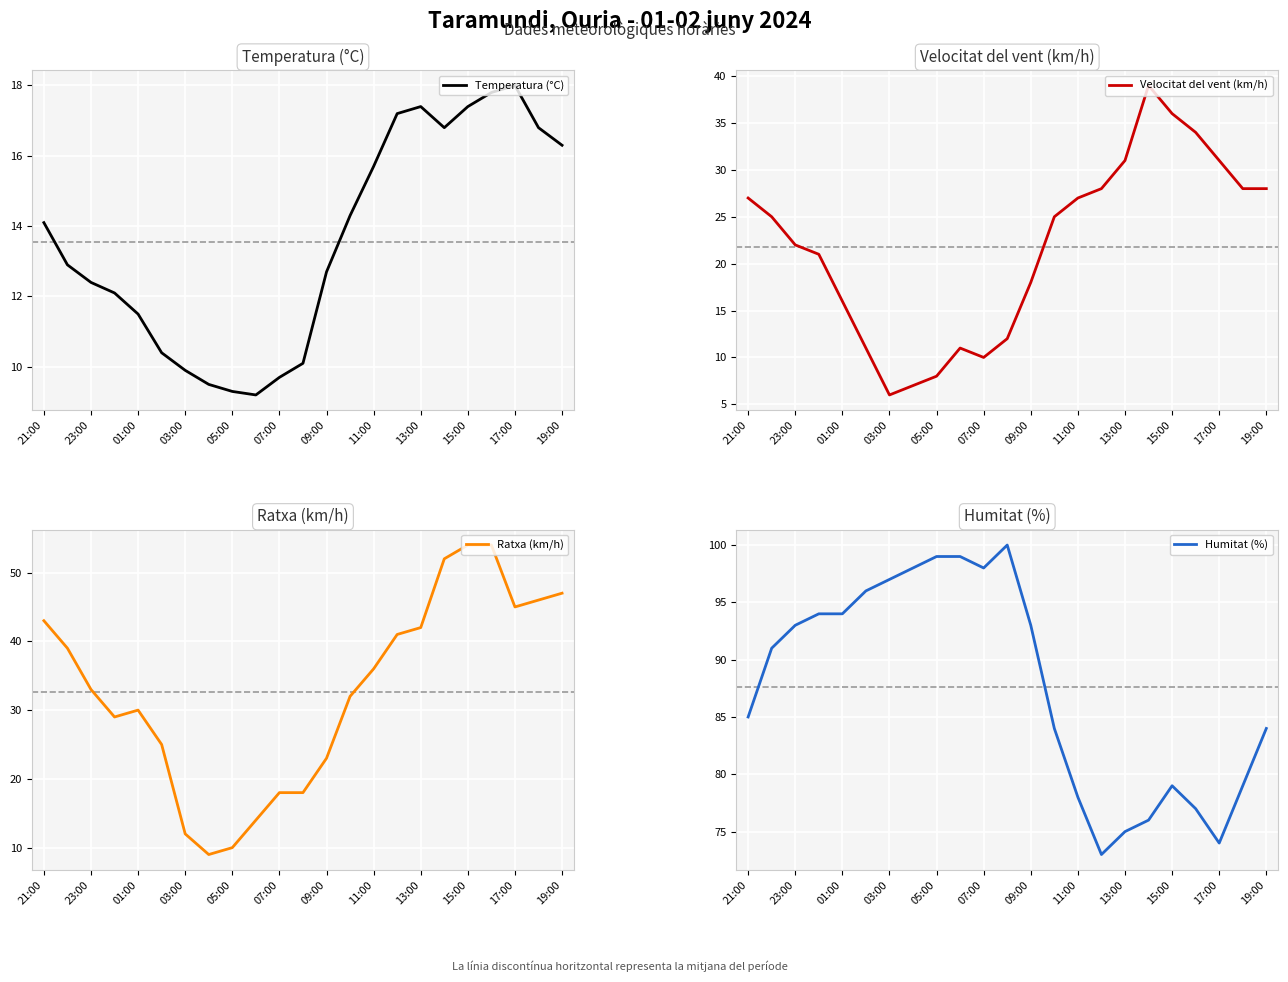

What is the sum of all Humitat (%) values?

2016